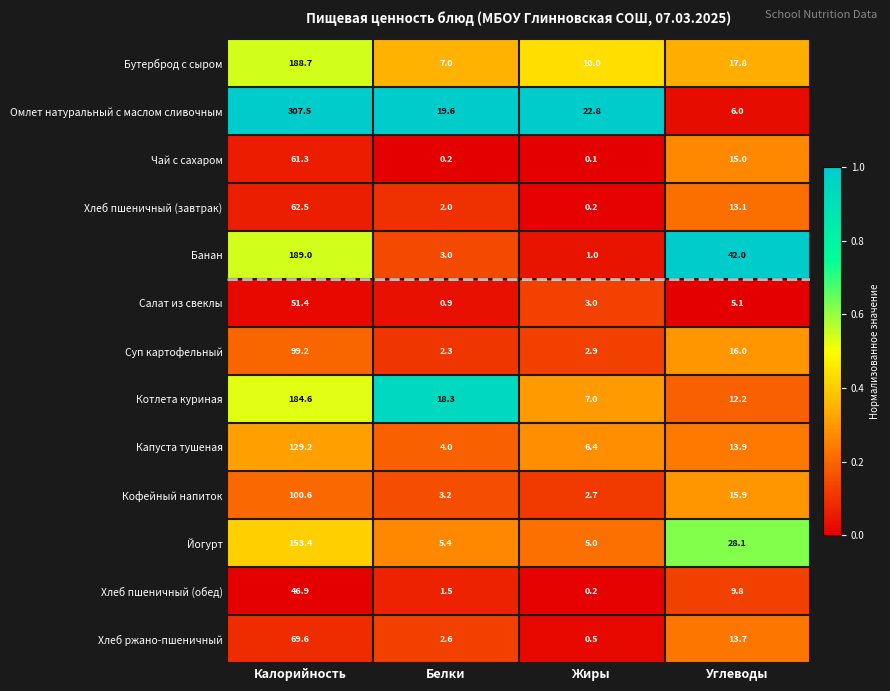

What is the total value across all series at Углеводы?

208.6